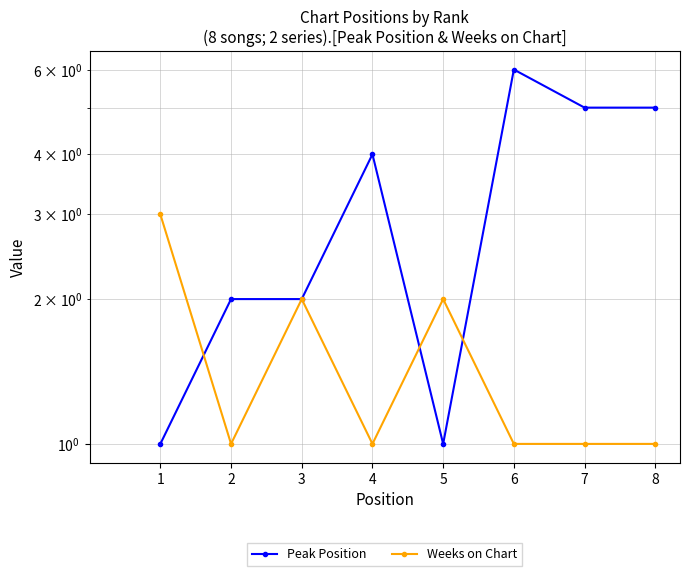

Which category has the lowest value in the Peak Position series?

1